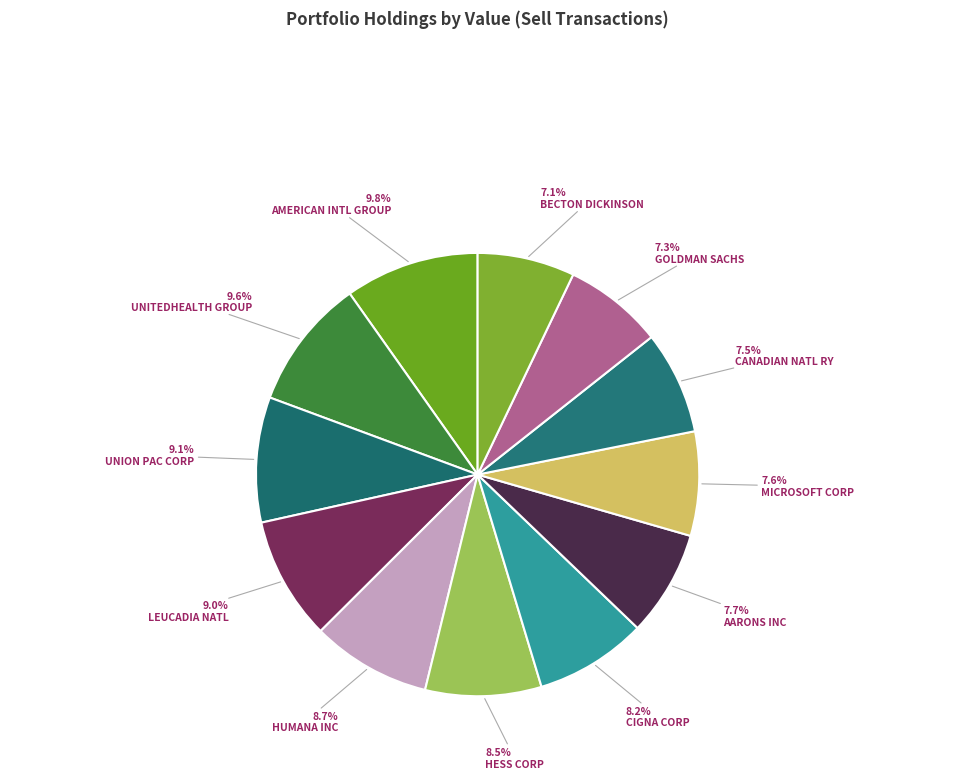

How many segments does this pie chart have?

12